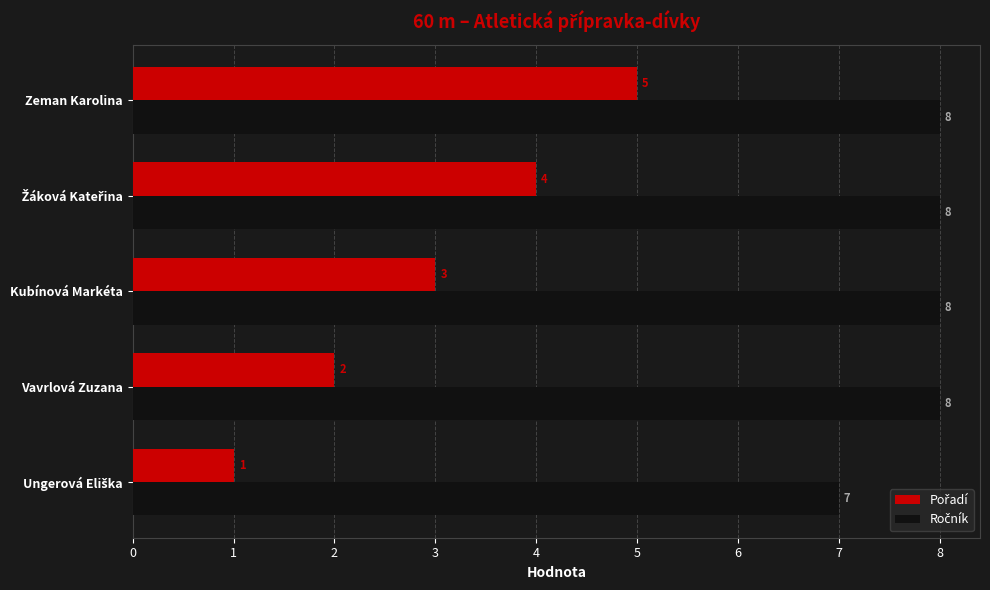

What is the difference between the highest and lowest values at Zeman Karolina?

3